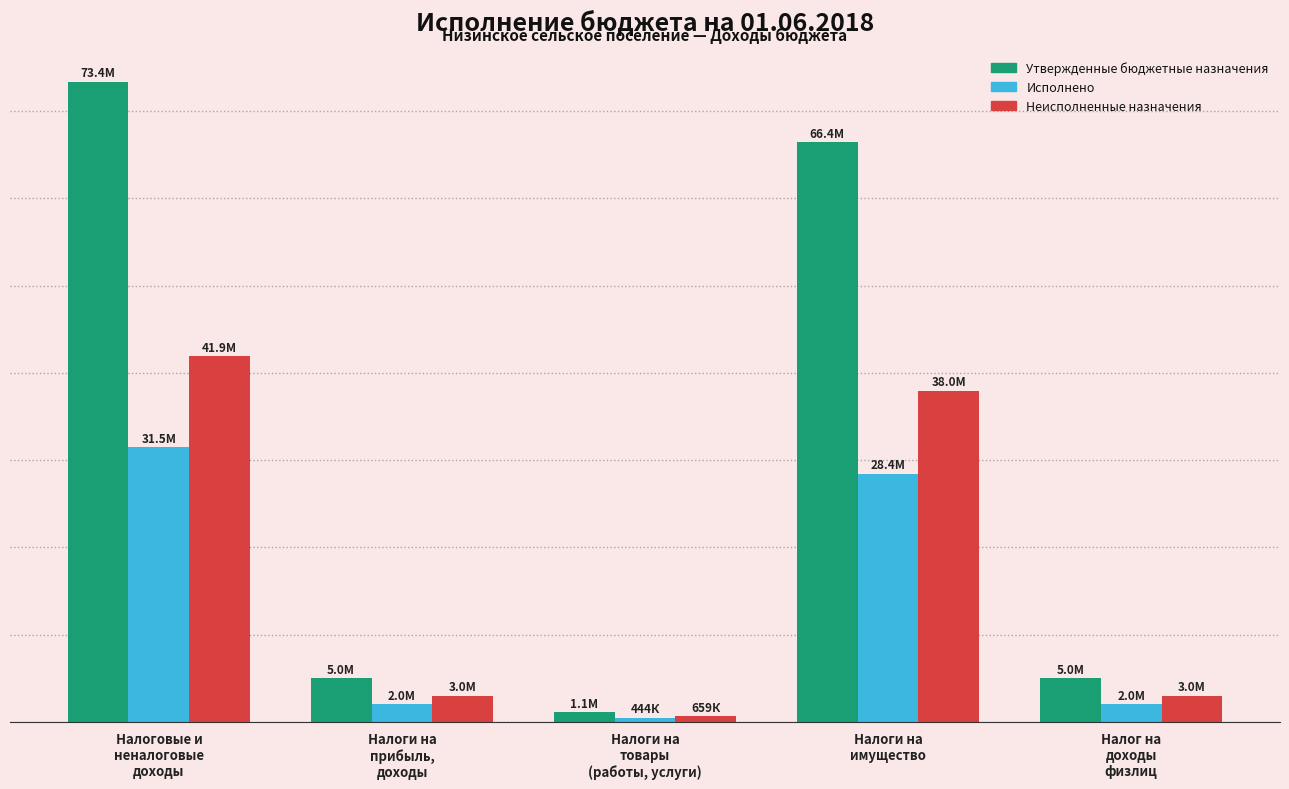

What is the sum of the Неисполненные назначения values at Налог на
доходы
физлиц and Налоговые и
неналоговые
доходы?

44869547.8